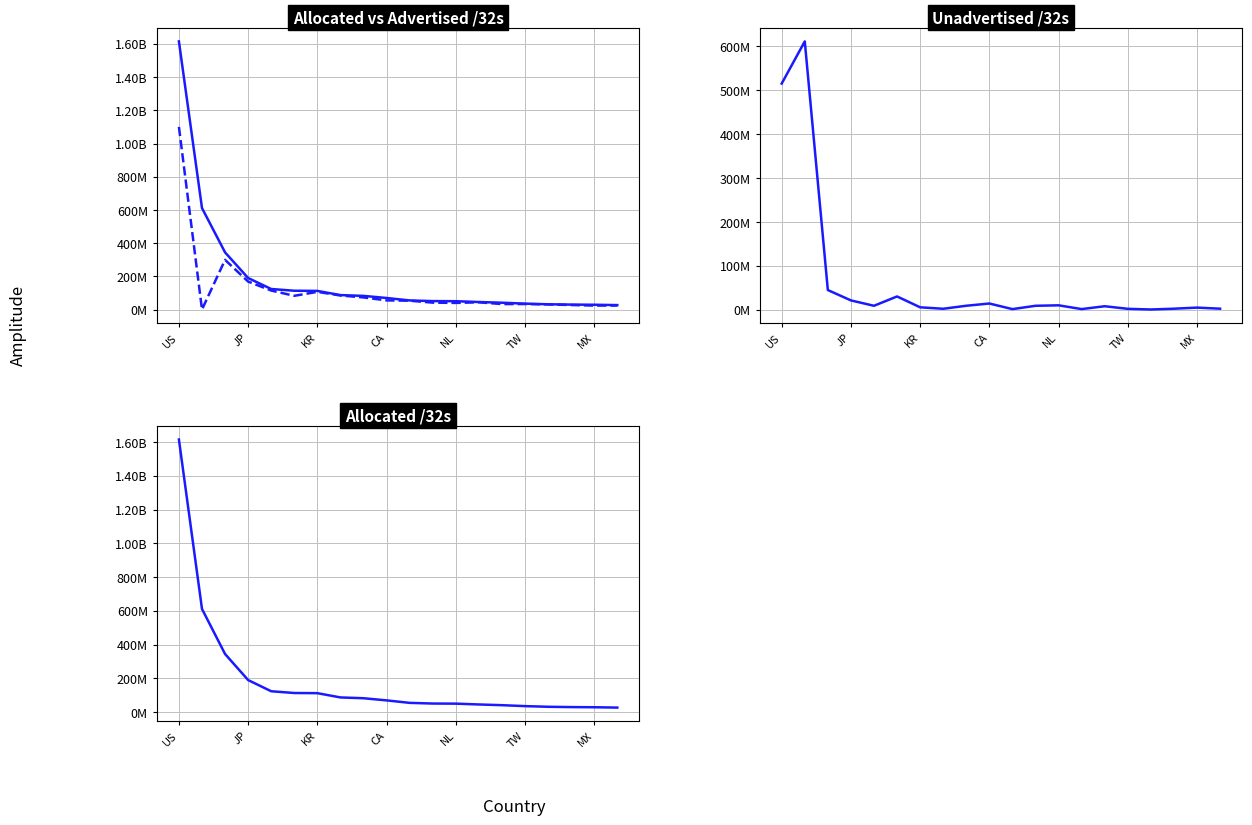

True or false: Unadvertised /32s and Allocated /32s cross at least once.

False